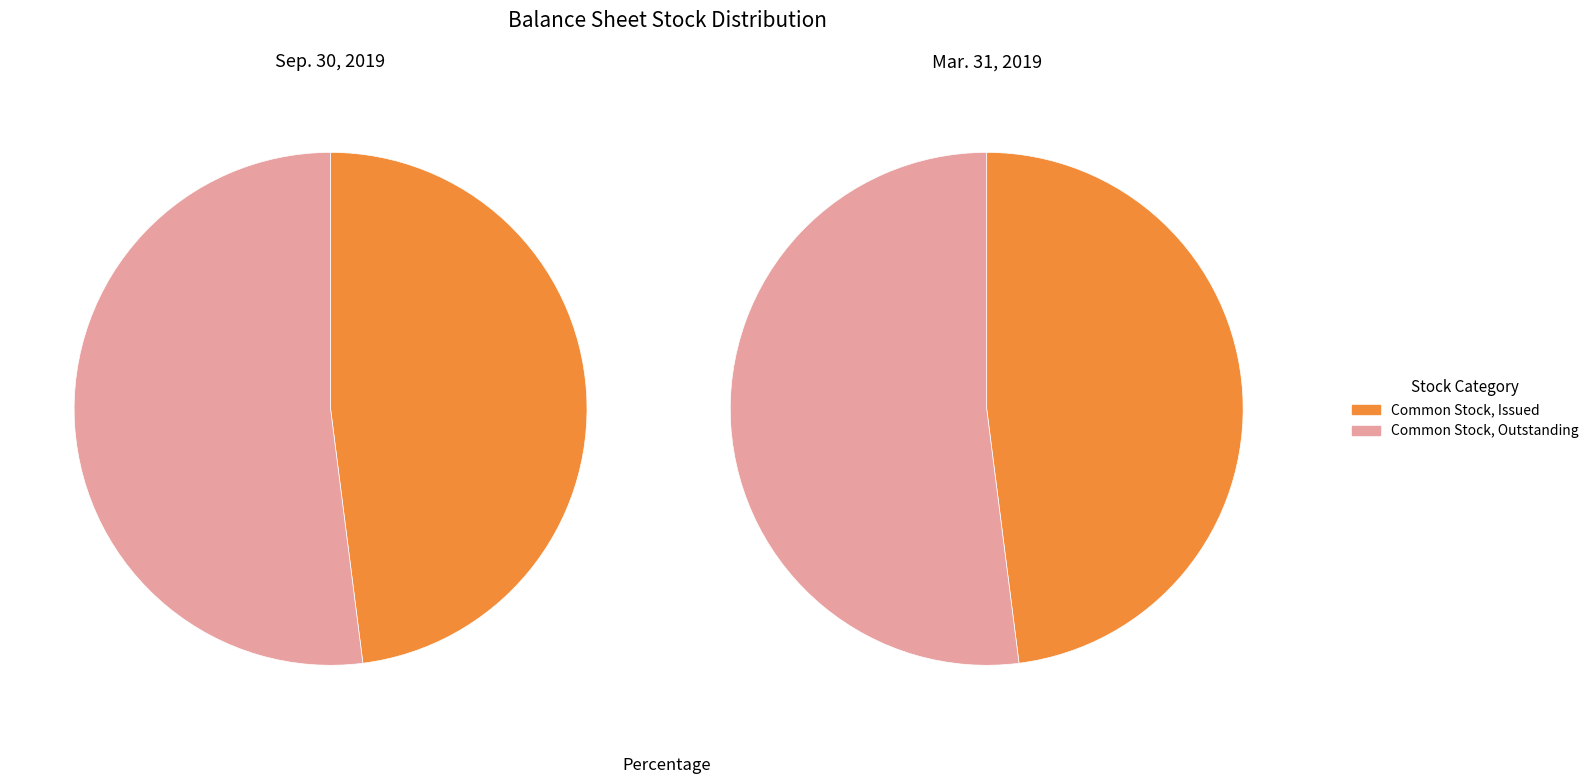

How many slices are in this pie chart?

2